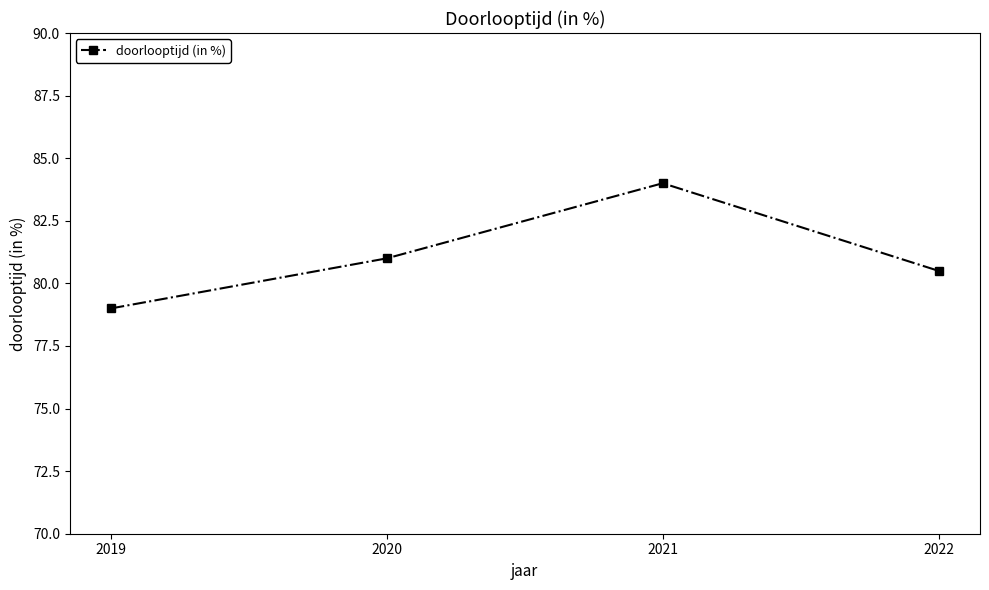

What is the greatest value displayed?

84.0